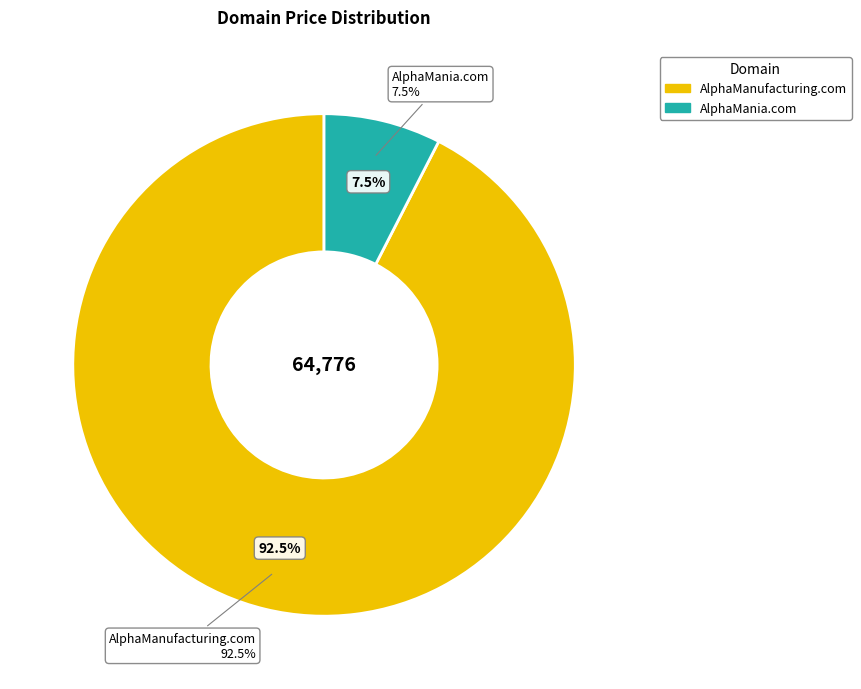

Rank the categories by value from lowest to highest.

AlphaMania.com, AlphaManufacturing.com